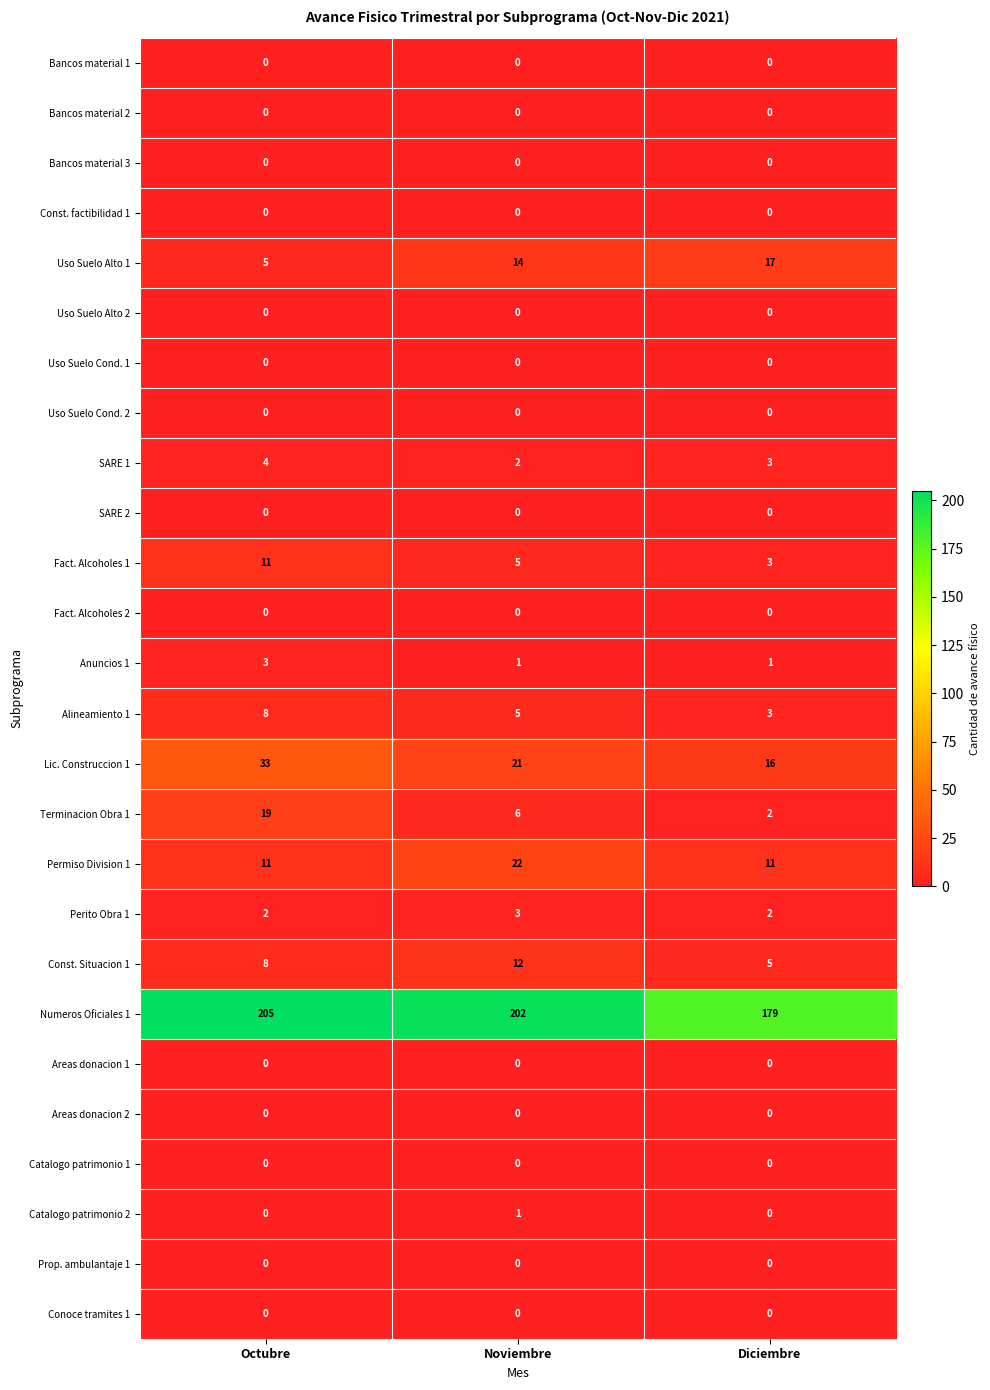

What is the total value across all series at Diciembre?

242